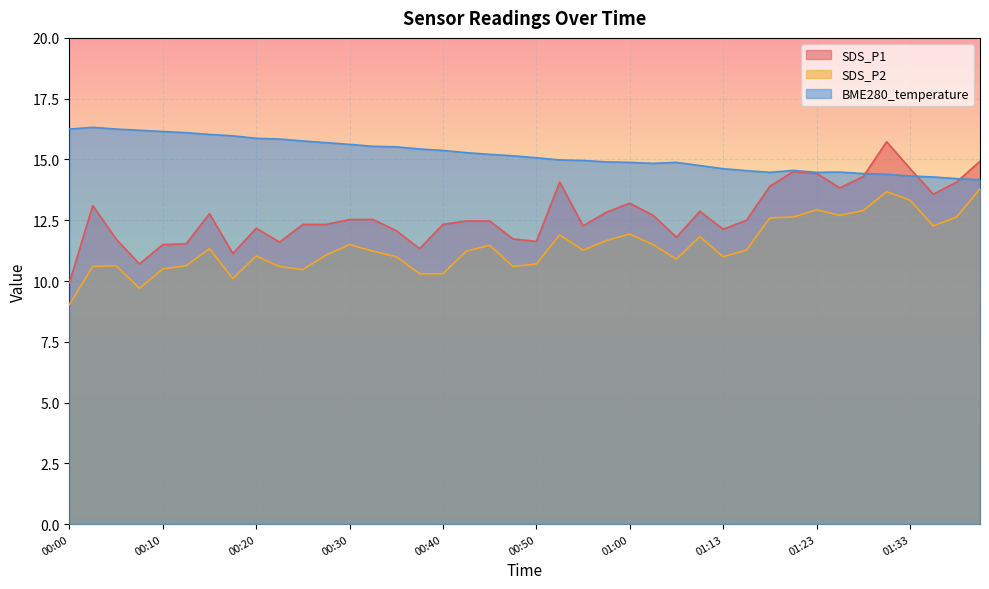

Is it true that BME280_temperature equals 24.9 at 00:28?

False